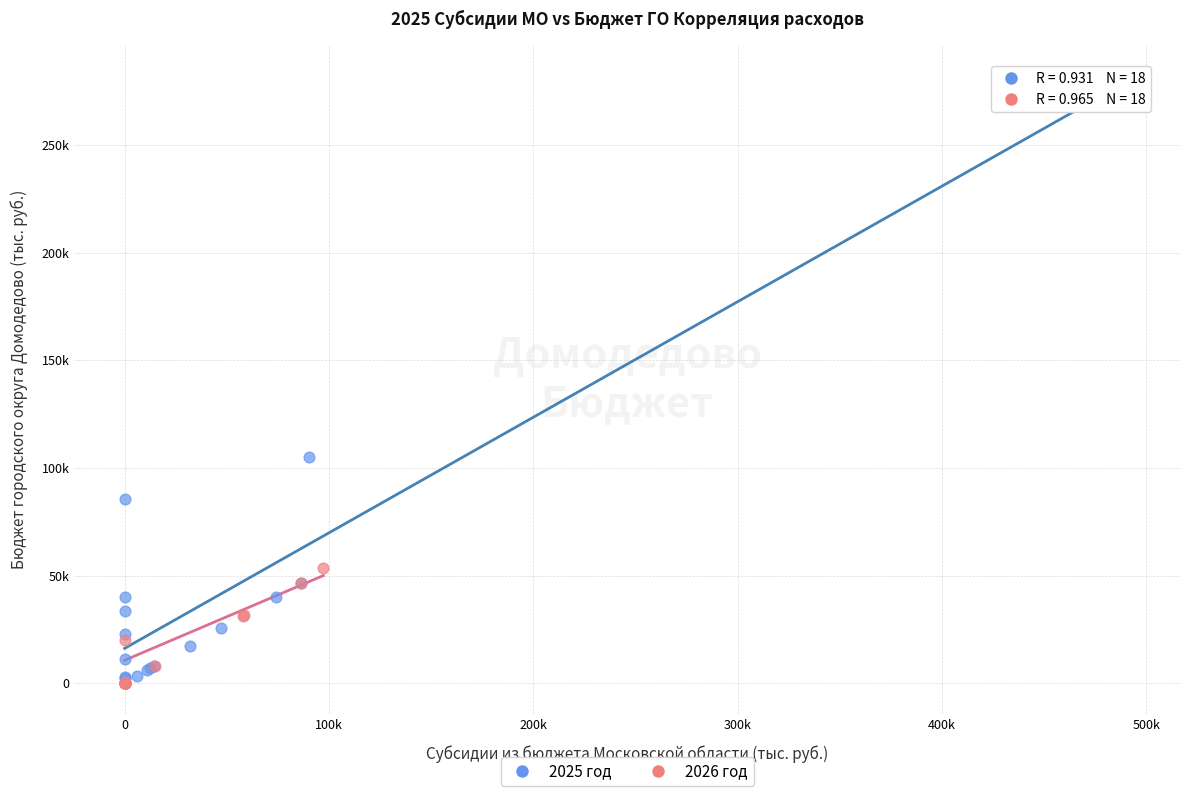

What are all the series names shown in the legend?

2025 год, 2026 год